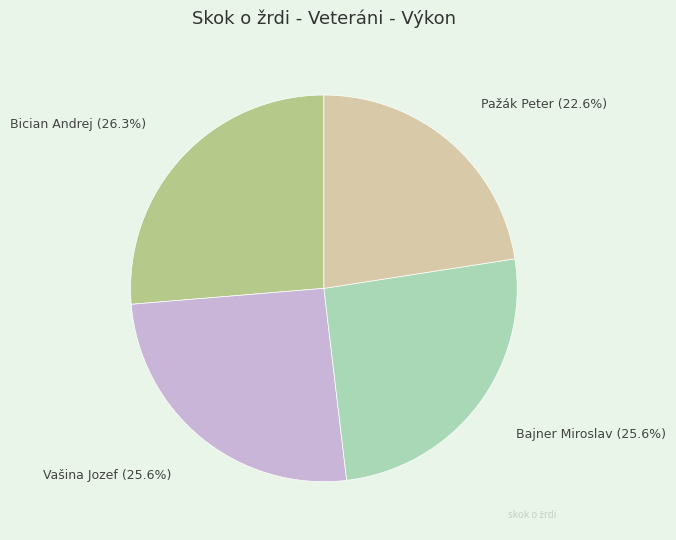

Is there any slice that represents more than half of the pie?

No